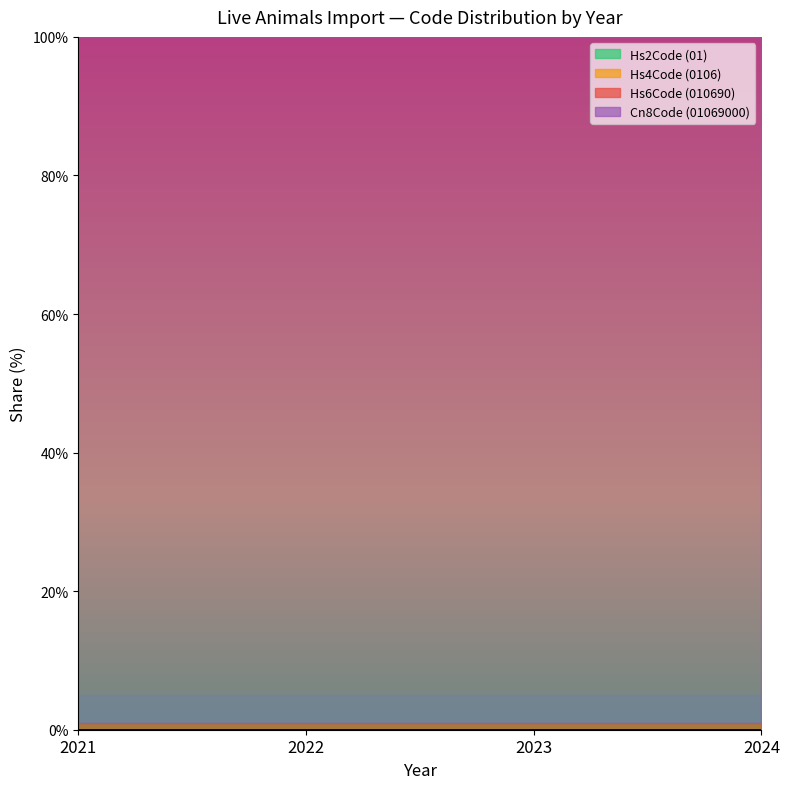

Rank the series at 2023 from lowest to highest value.

Hs2Code (01), Hs4Code (0106), Hs6Code (010690), Cn8Code (01069000)